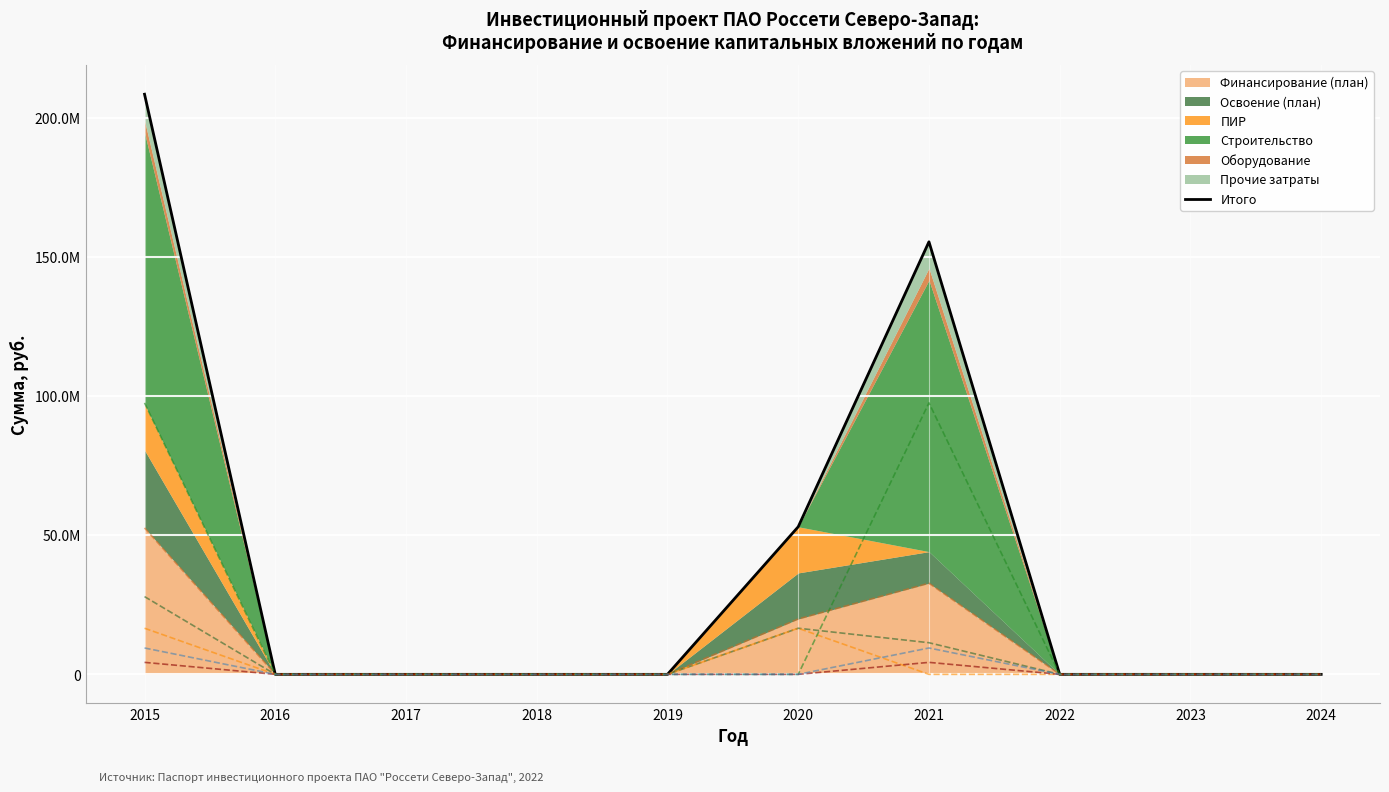

True or false: there are more than 2 points higher than both neighbors.

False